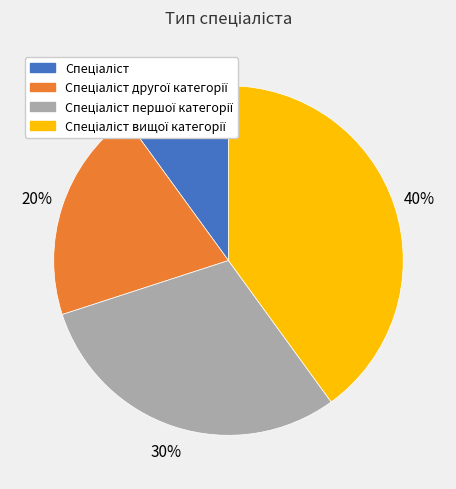

Is there a majority slice in this chart?

No